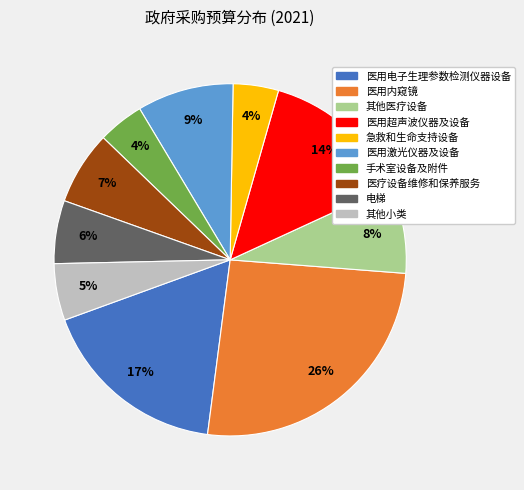

Does any single category account for the majority?

No